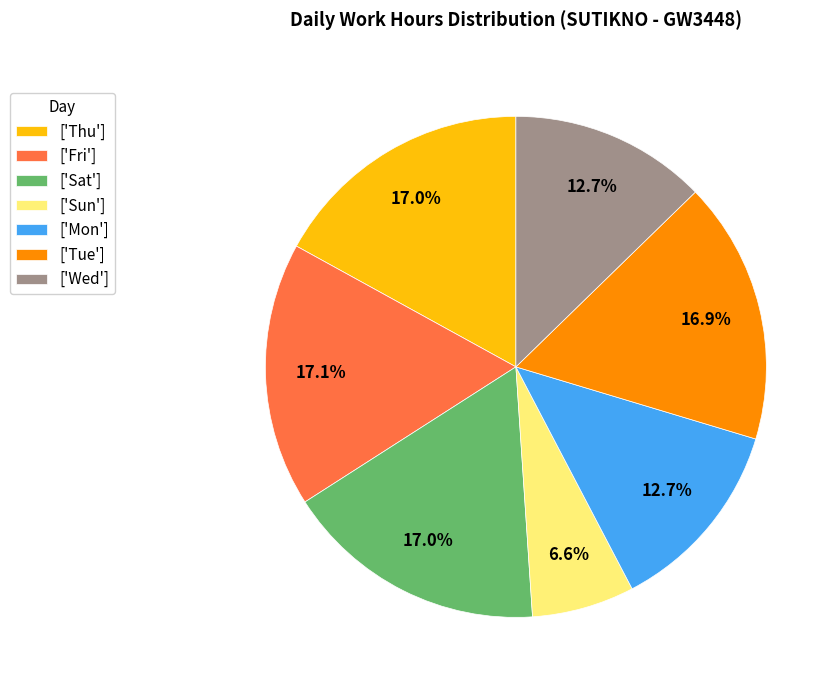

Is there a majority slice in this chart?

No